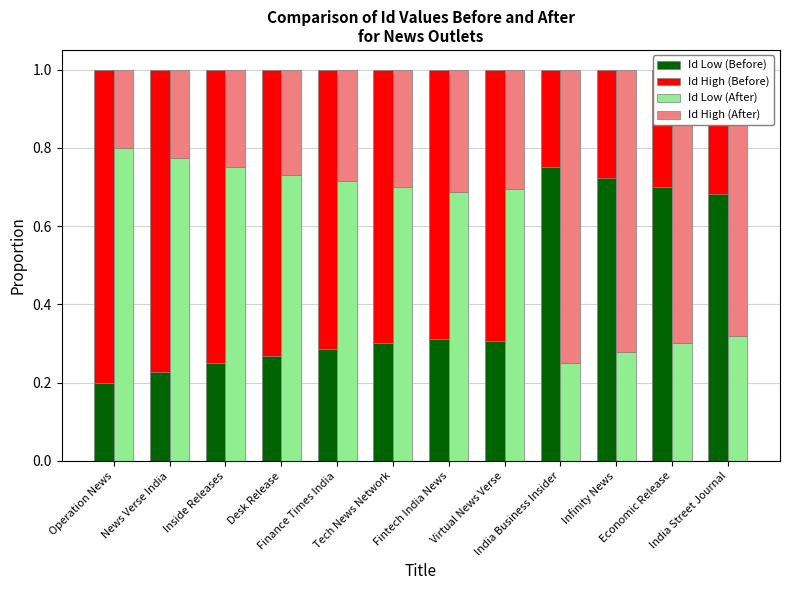

Between India Business Insider and Virtual News Verse, which is larger?

India Business Insider